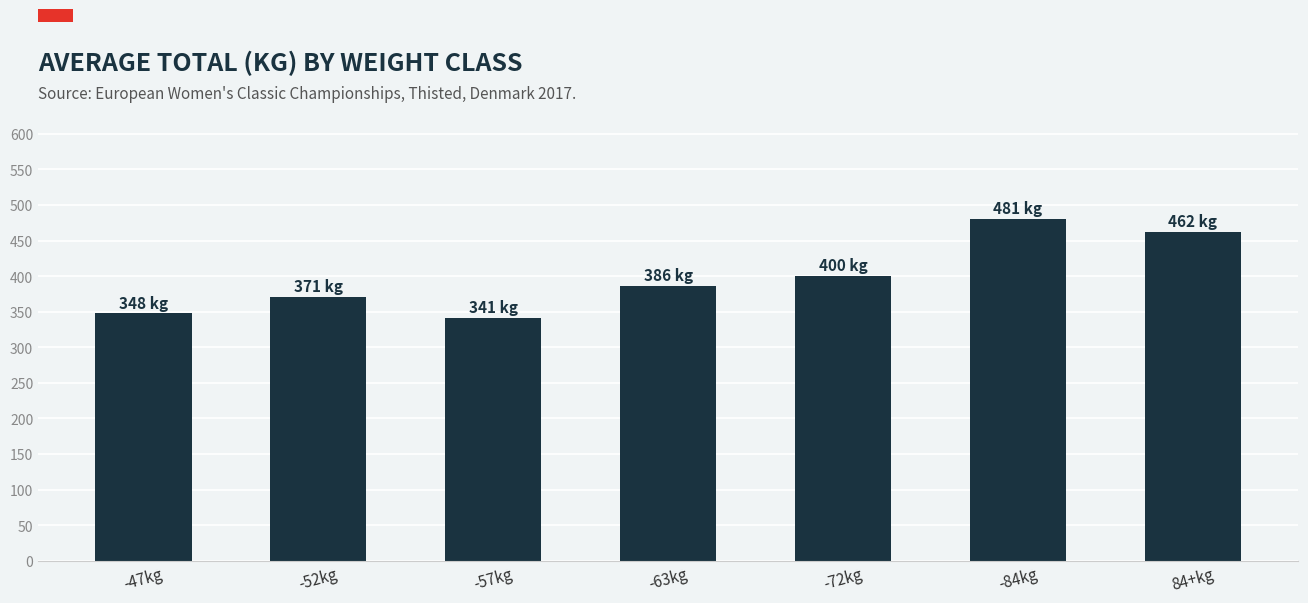

What is the average value?

398.3